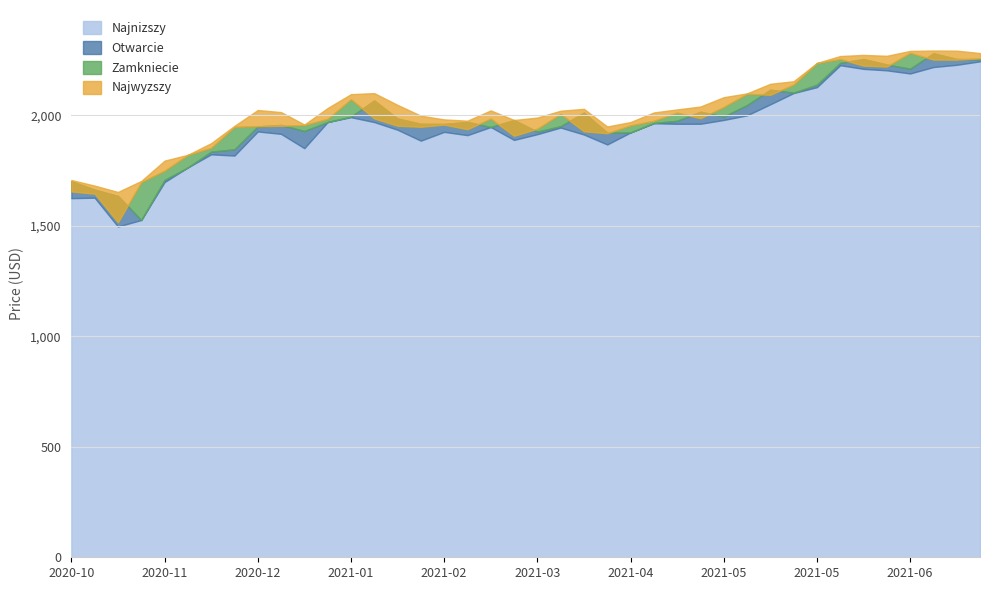

How many data points in Zamkniecie are above 1975?

20